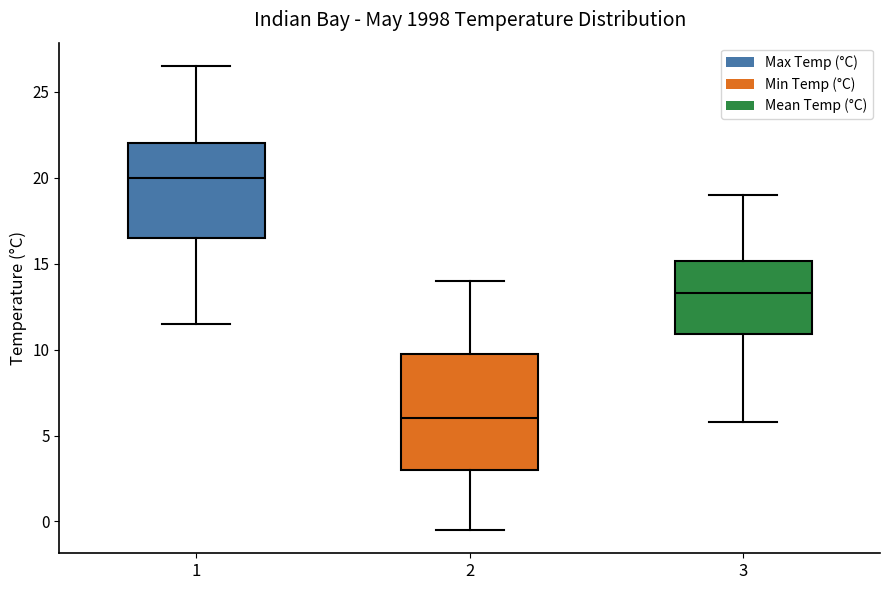

Reading left to right, read every box against the y-axis: the position of its median line, the range the box covers, and the ends of its whiskers. The values are not printed on the chart, so give them approximately, as read against the axis.

1: median 20.0, box 16.5 to 22.0, whiskers 11.5 to 26.5
2: median 6.0, box 3.0 to 10.0, whiskers -0.5 to 14.0
3: median 13.5, box 11.0 to 15.0, whiskers 6.0 to 19.0